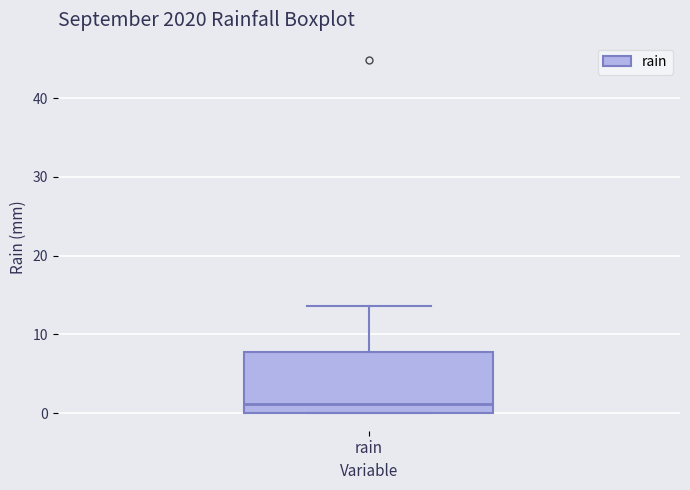

Read this box plot against the y-axis: the position of the median line, the range covered by the box, and the ends of both whiskers. The values are not printed on the chart, so give them approximately, as read against the axis.

median 1, box 0 to 8, whiskers 0 to 14